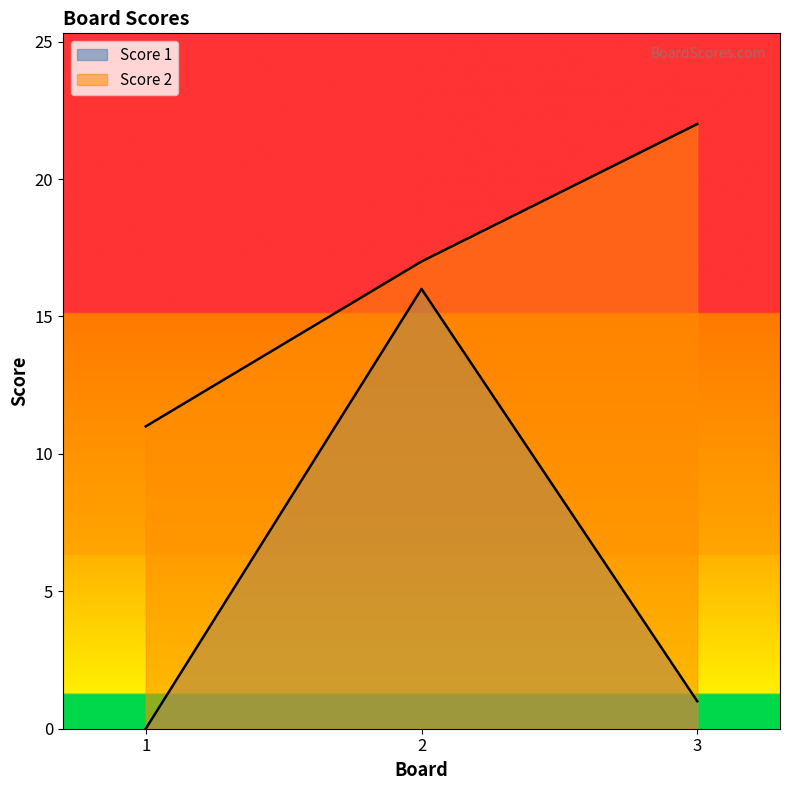

Which category has the lowest value in the Score 1 series?

1